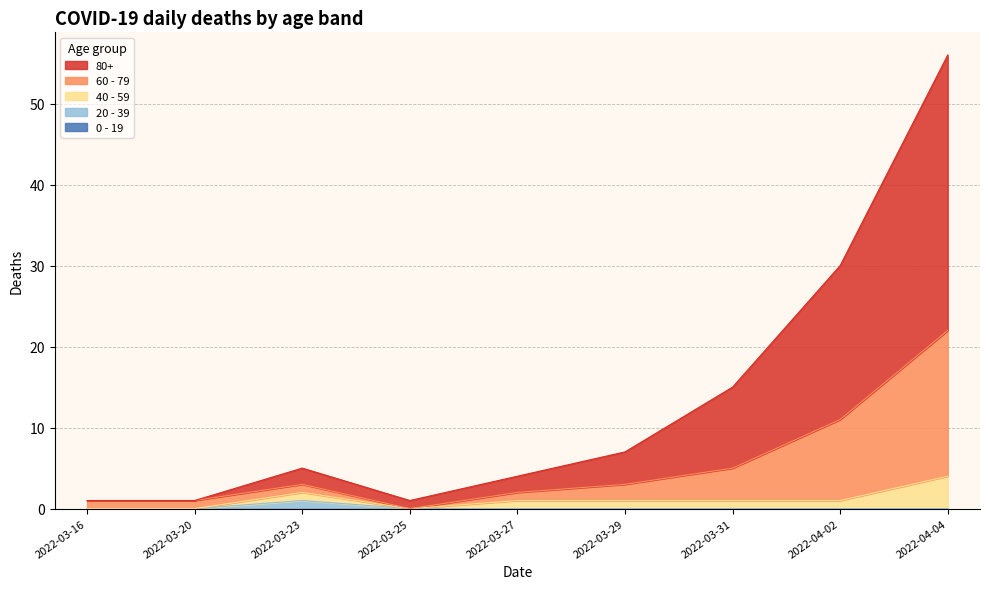

Which category has the lowest value across all series?

2022-03-25